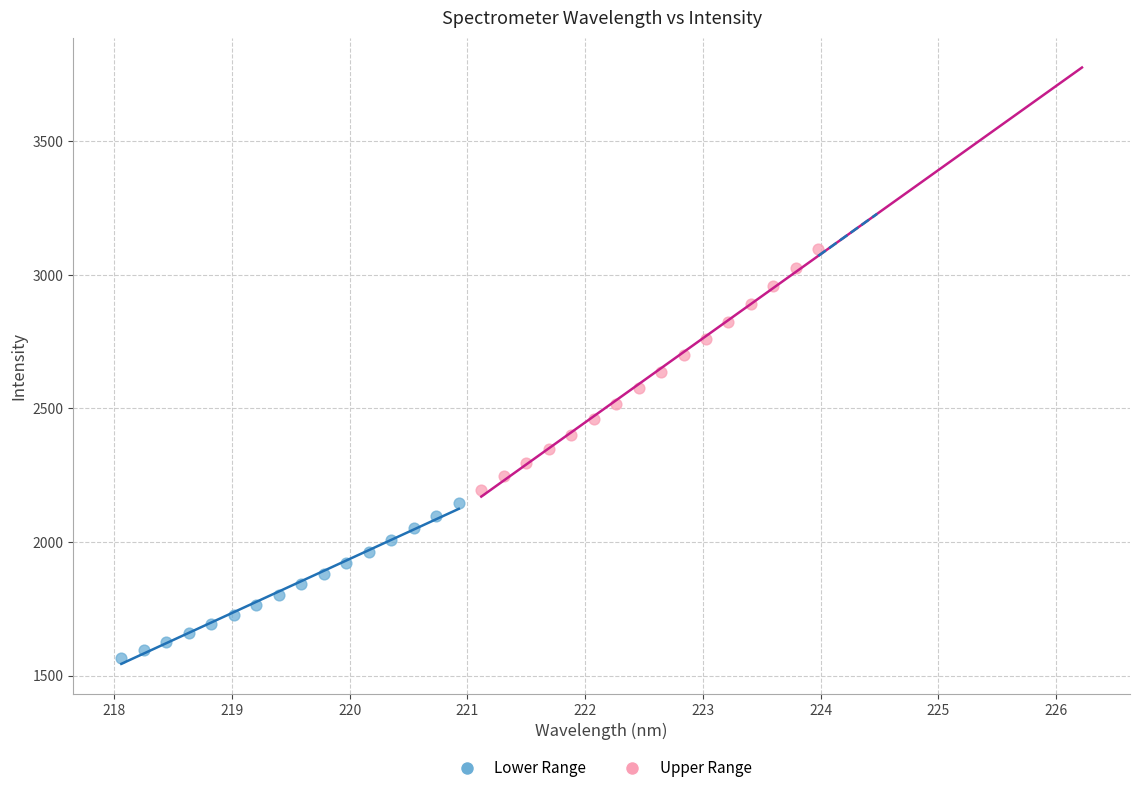

Which series has the largest Y range (max minus min)?

Upper Range